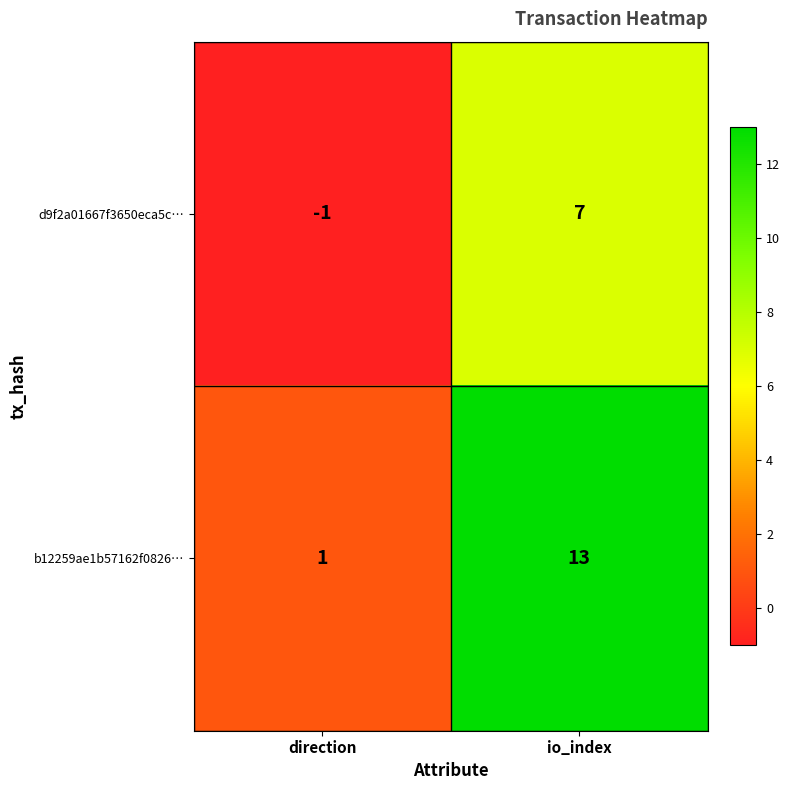

Which category has the lowest value in the b12259ae1b57162f0826… series?

direction